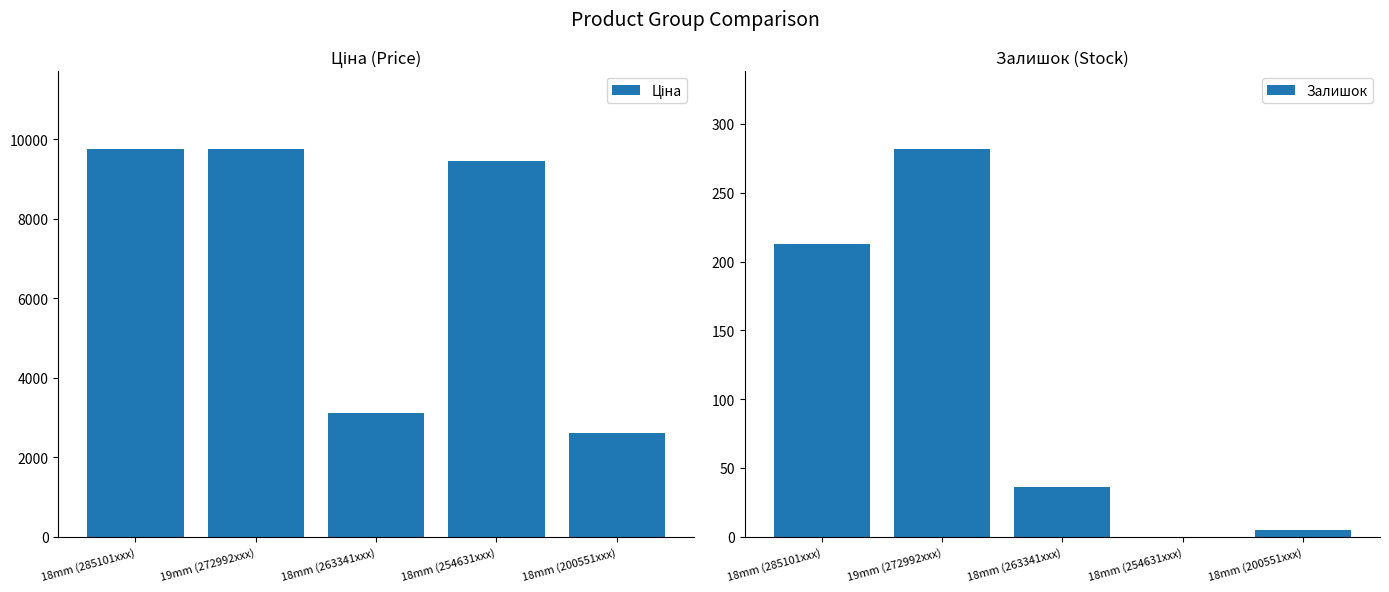

What is the minimum value for Ціна?

2621.3